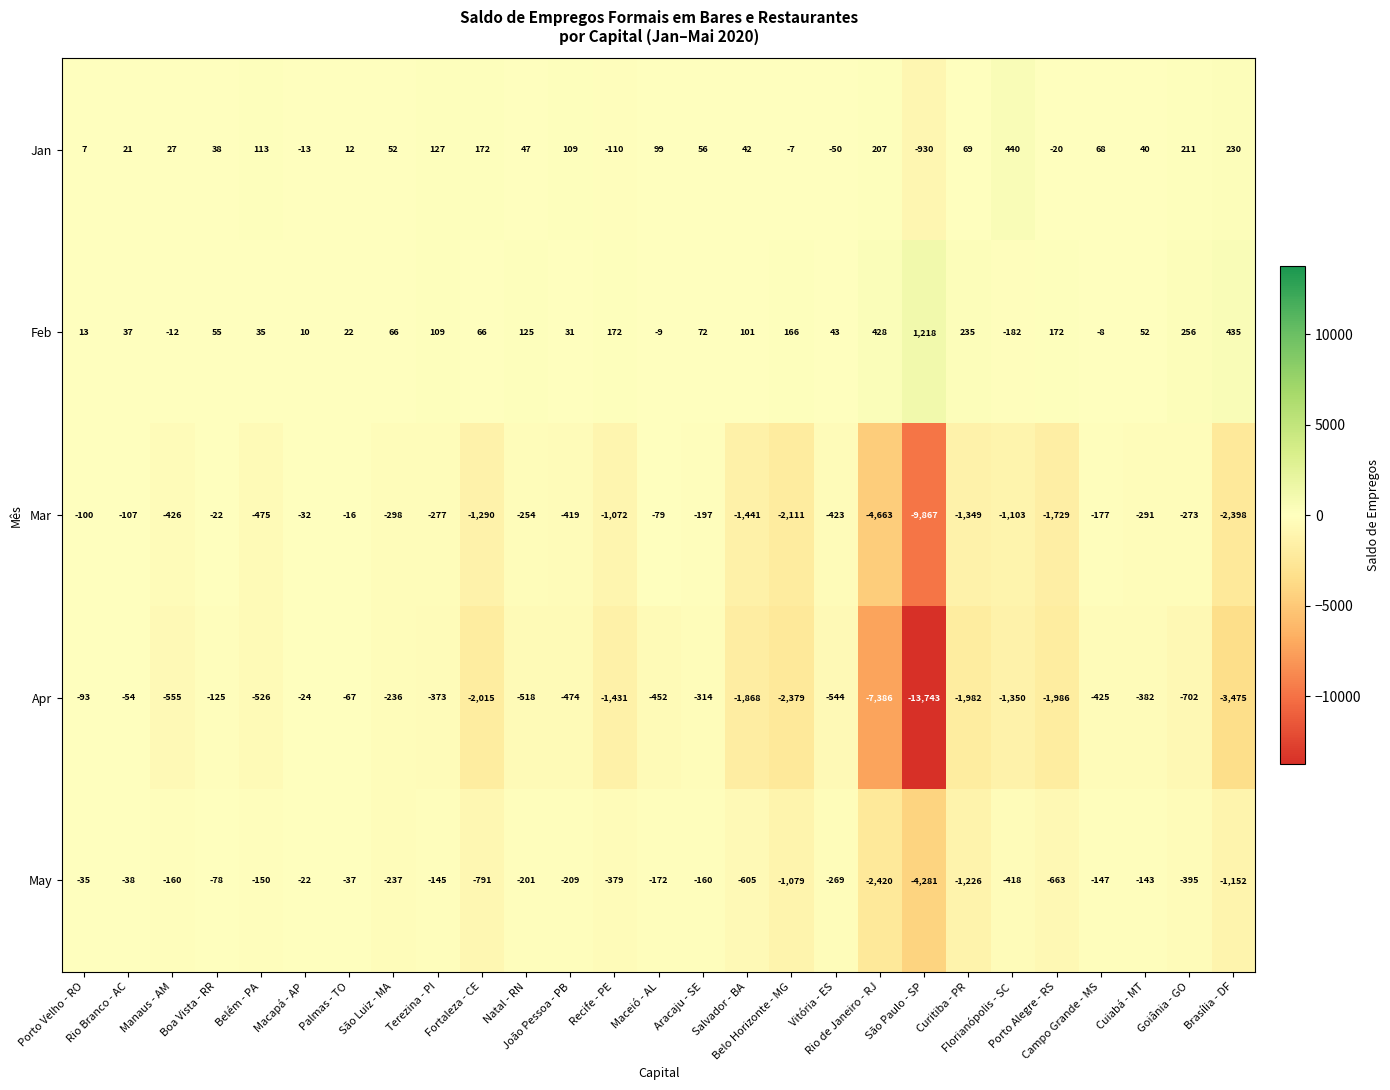

Which label corresponds to the smallest value in the chart?

São Paulo - SP